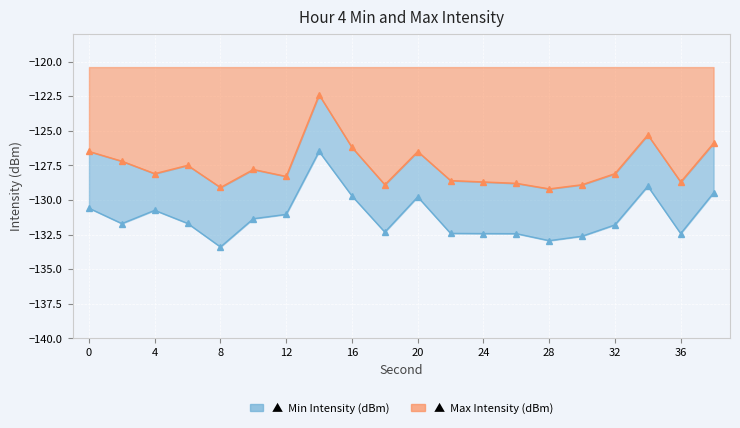

At which category is the sum across all series the highest?

14